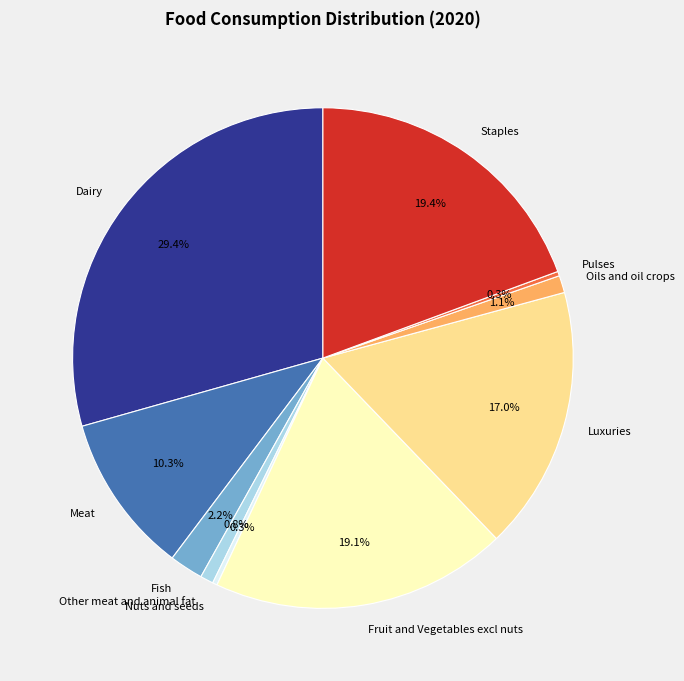

Count the number of slices in the pie.

10